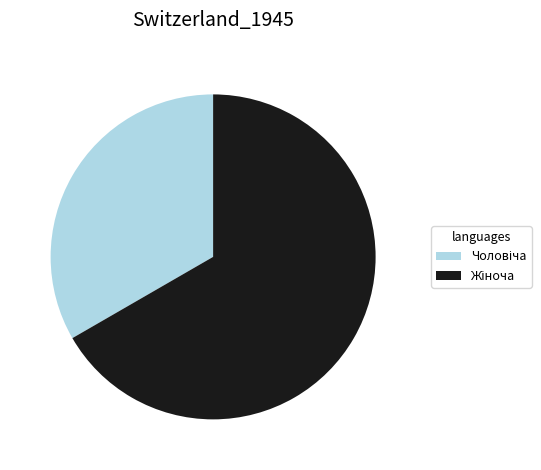

Is there any slice that represents more than half of the pie?

Yes